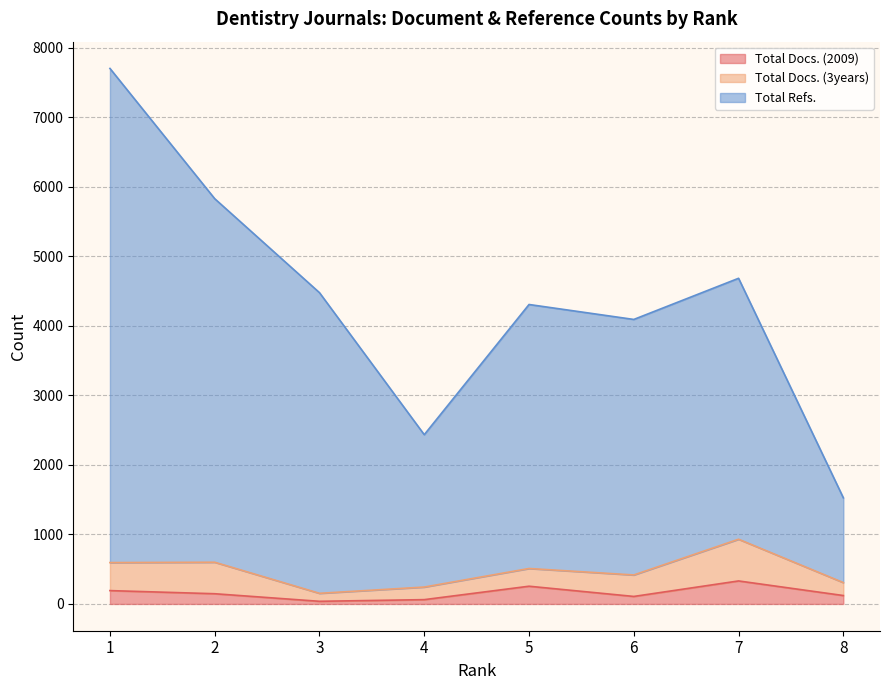

What is the value of the Total Docs. (2009) point at the 1st from the left?

192